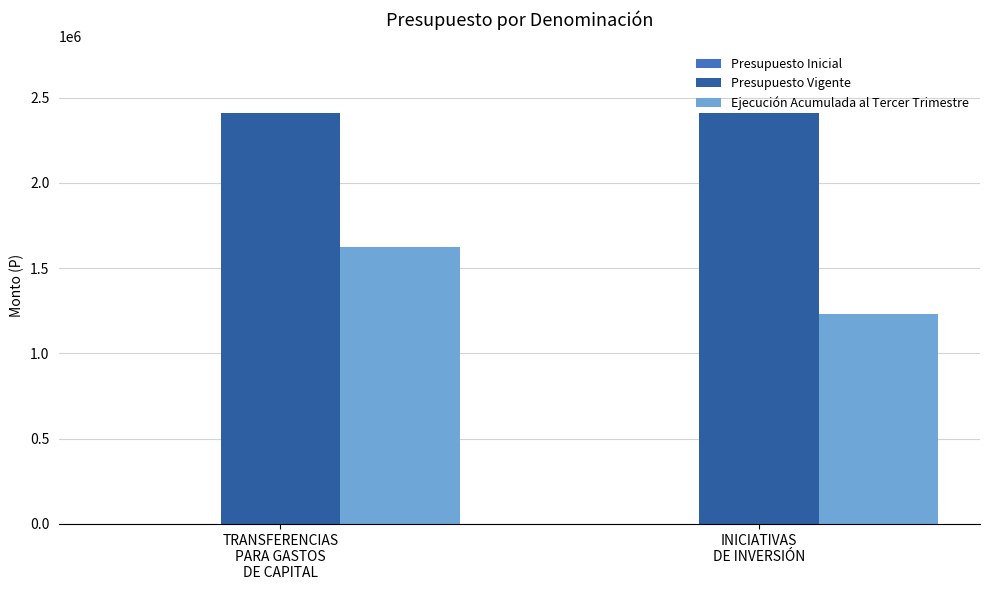

What is the average value of the Ejecución Acumulada al Tercer Trimestre series?

1428960